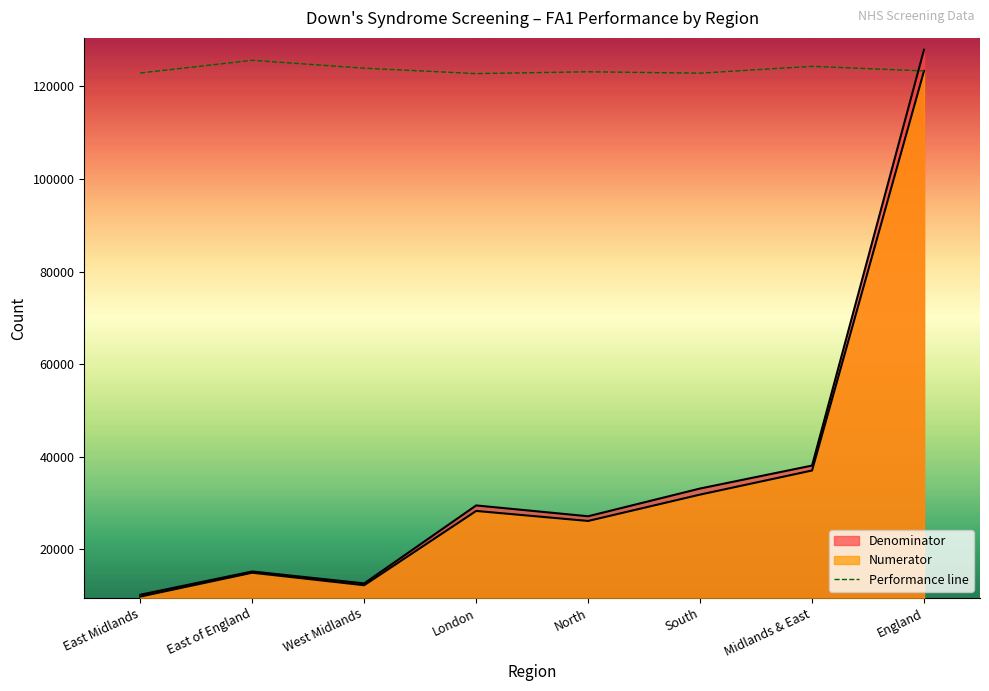

How many data points does each series have?

8